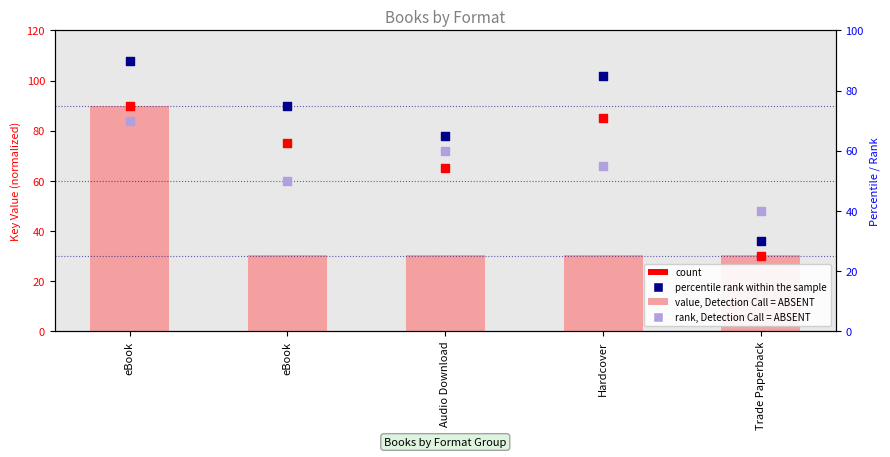

At which category is the sum across all series the highest?

eBook